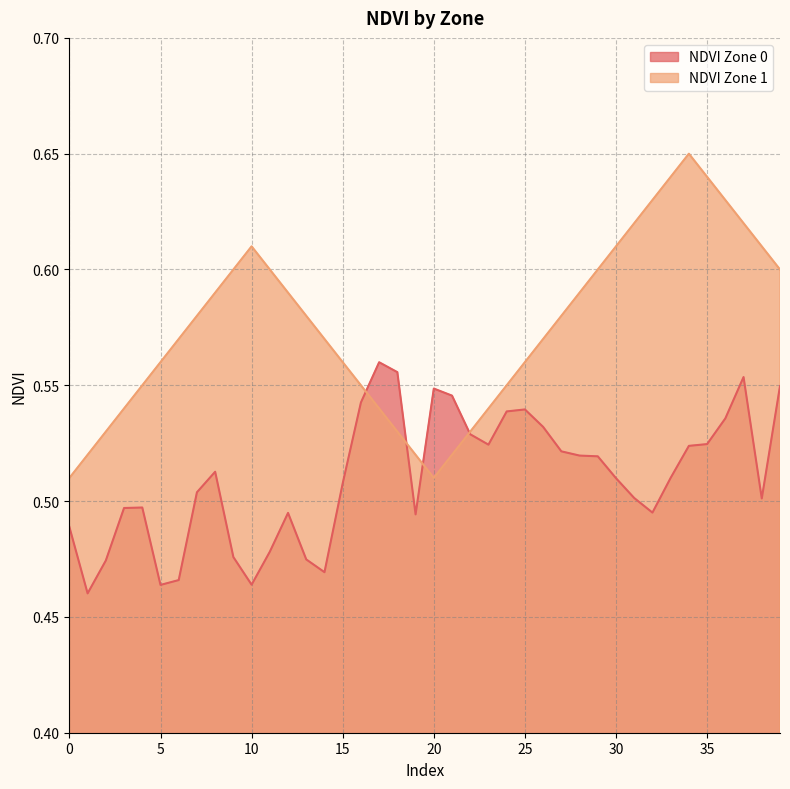

Between 26 and 36, which series saw the biggest shift?

NDVI Zone 1